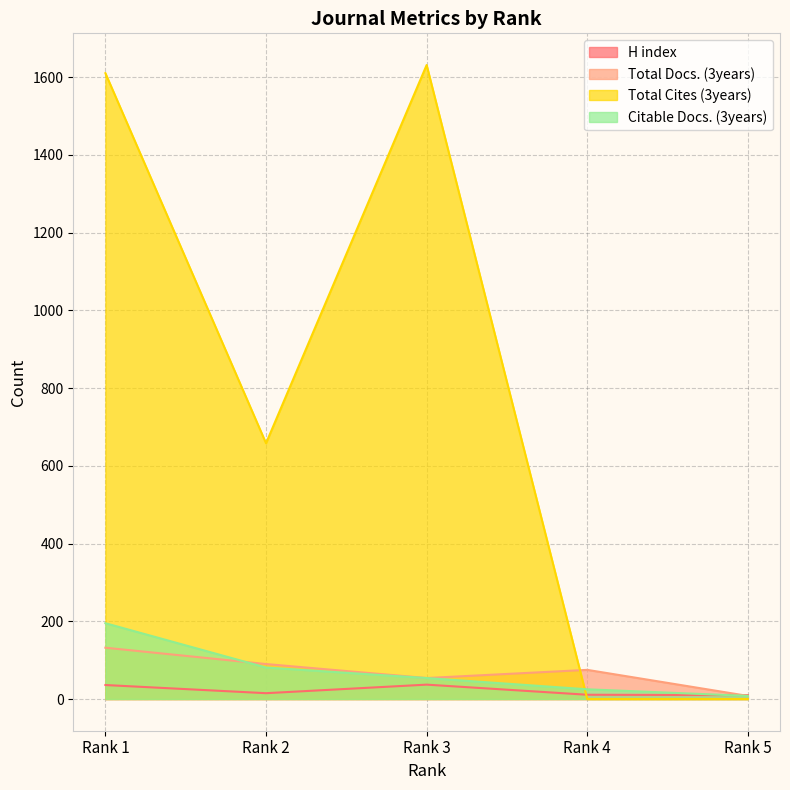

Read the H index value at Rank 3, to the nearest 10.

40